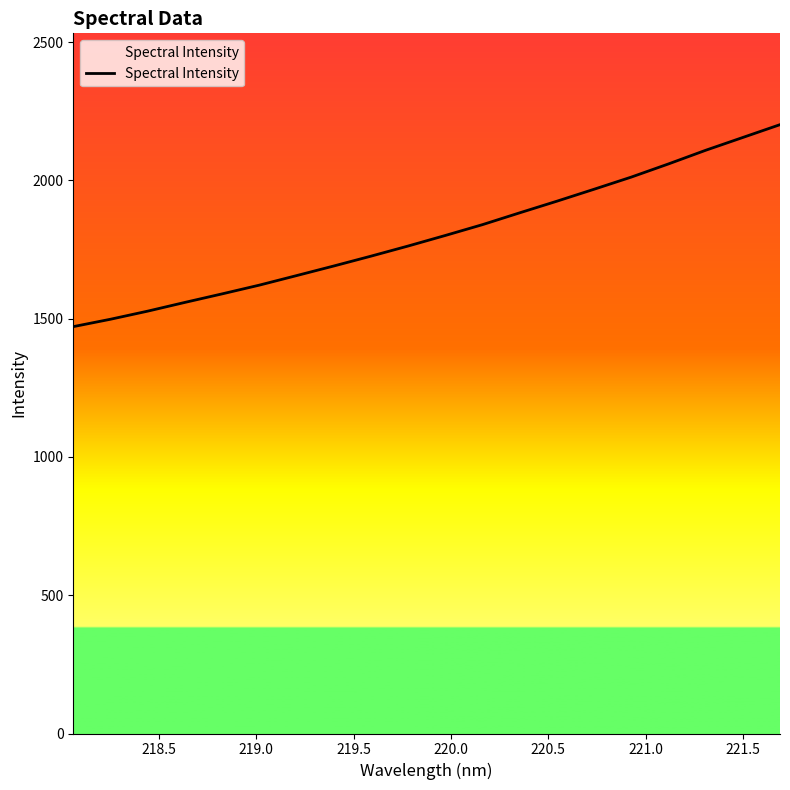

Does the chart have visible grid lines?

No